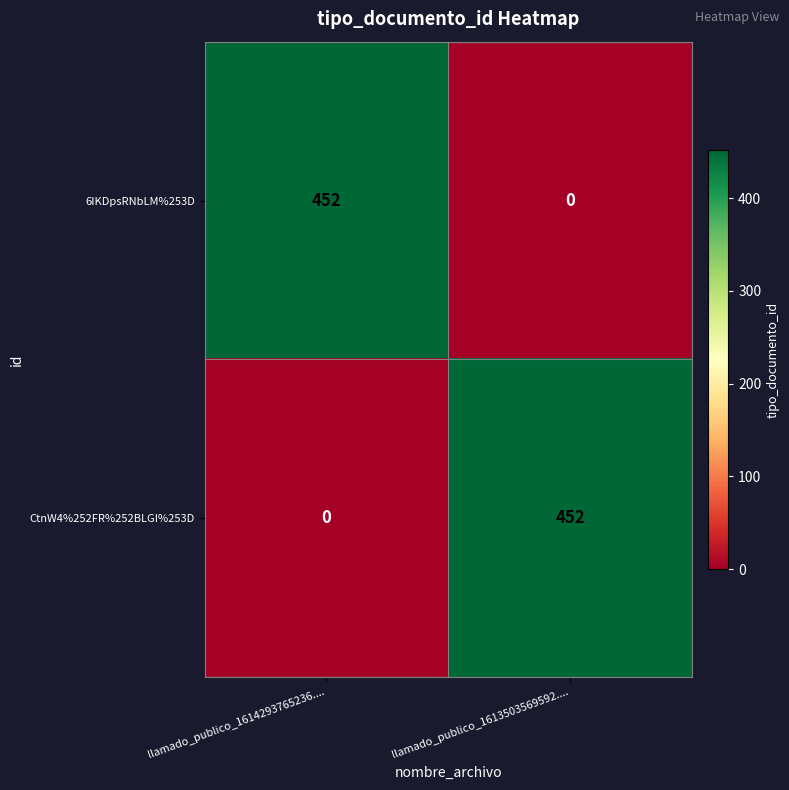

What is the total value across all series at llamado_publico_1614293765236....?

452